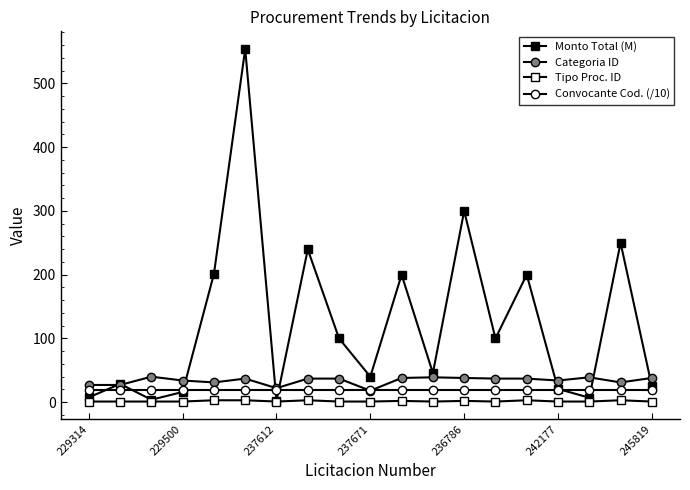

How many lines are shown in the chart?

4